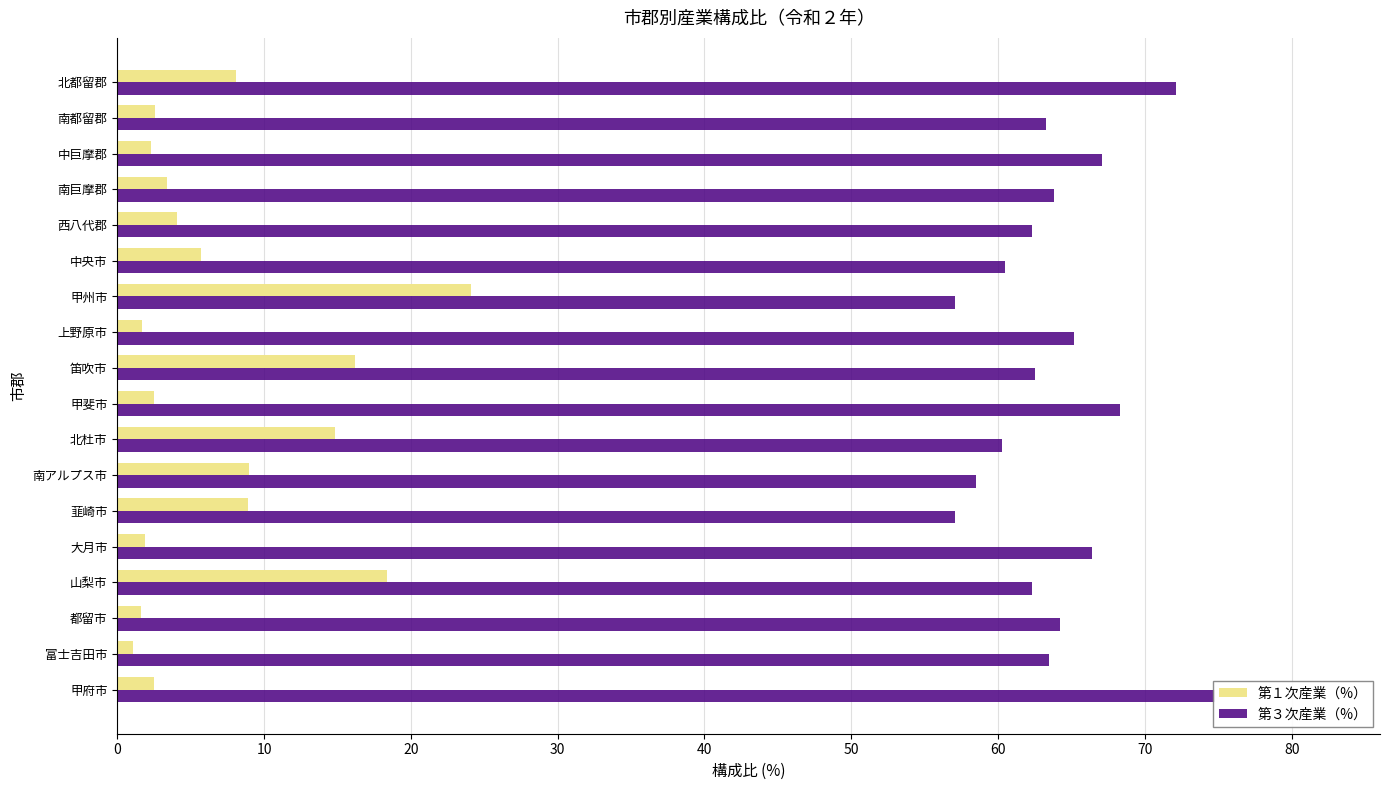

How many series are shown in this chart?

2